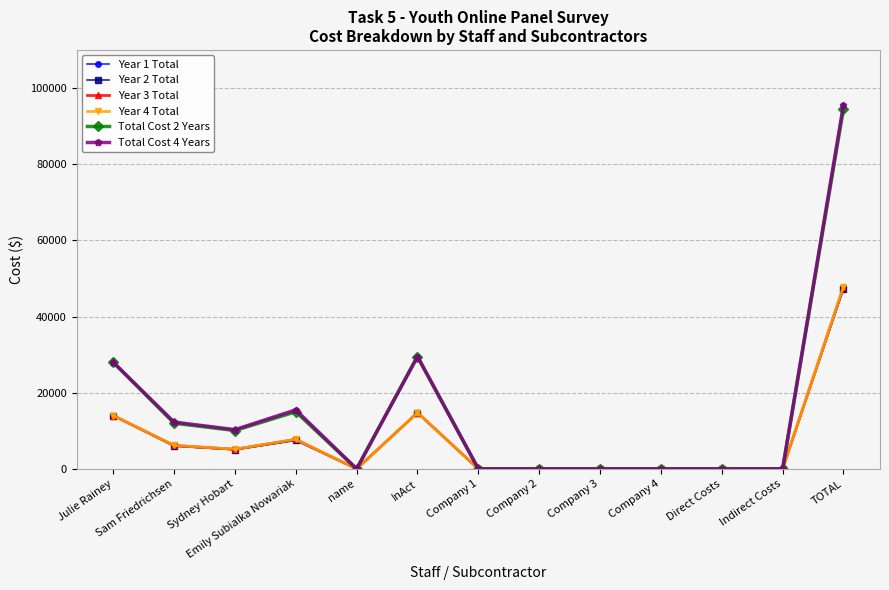

Which series has the largest range (max minus min)?

Total Cost 4 Years